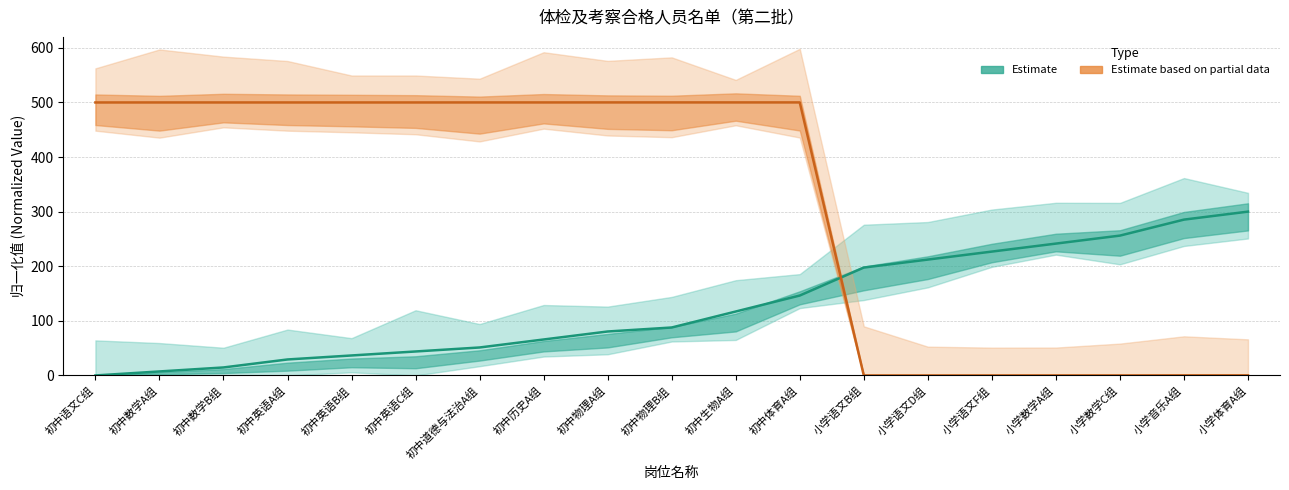

Reading left to right, transcribe all the data shown in this chart.

Estimate: 初中语文C组=0.0	初中数学A组=7.3	初中数学B组=14.6	初中英语A组=29.3	初中英语B组=36.6	初中英语C组=43.9	初中道德与法治A组=51.2	初中历史A组=65.9	初中物理A组=80.5	初中物理B组=87.8	初中生物A组=117.1	初中体育A组=146.3	小学语文B组=197.6	小学语文D组=212.2	小学语文F组=226.8	小学数学A组=241.5	小学数学C组=256.1	小学音乐A组=285.4	小学体育A组=300.0
Estimate based on partial data: 初中语文C组=499.9	初中数学A组=499.9	初中数学B组=499.9	初中英语A组=499.9	初中英语B组=499.9	初中英语C组=499.9	初中道德与法治A组=500.0	初中历史A组=499.9	初中物理A组=500.0	初中物理B组=500.0	初中生物A组=500.0	初中体育A组=500.0	小学语文B组=0.0	小学语文D组=0.0	小学语文F组=0.0	小学数学A组=0.1	小学数学C组=0.1	小学音乐A组=0.2	小学体育A组=0.2